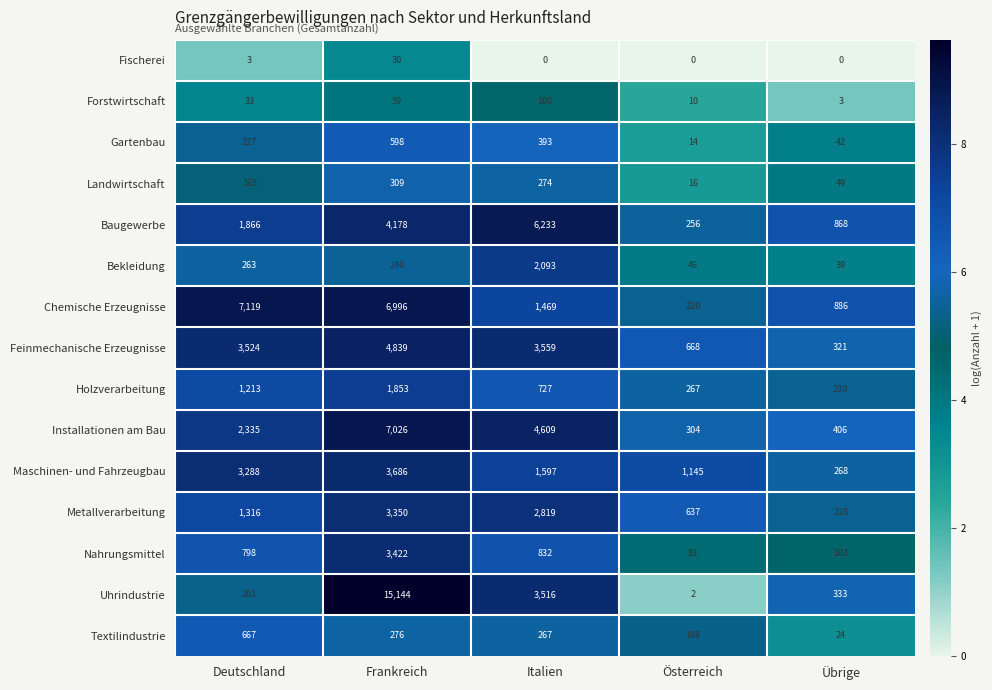

Count the number of data series in this chart.

15